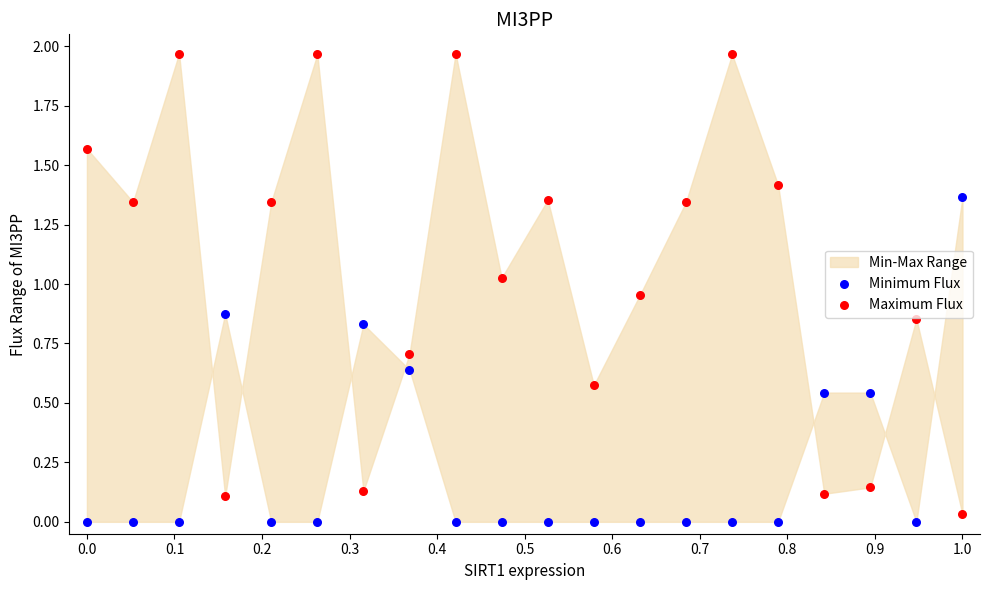

Which series has the widest spread of Y values?

Maximum Flux